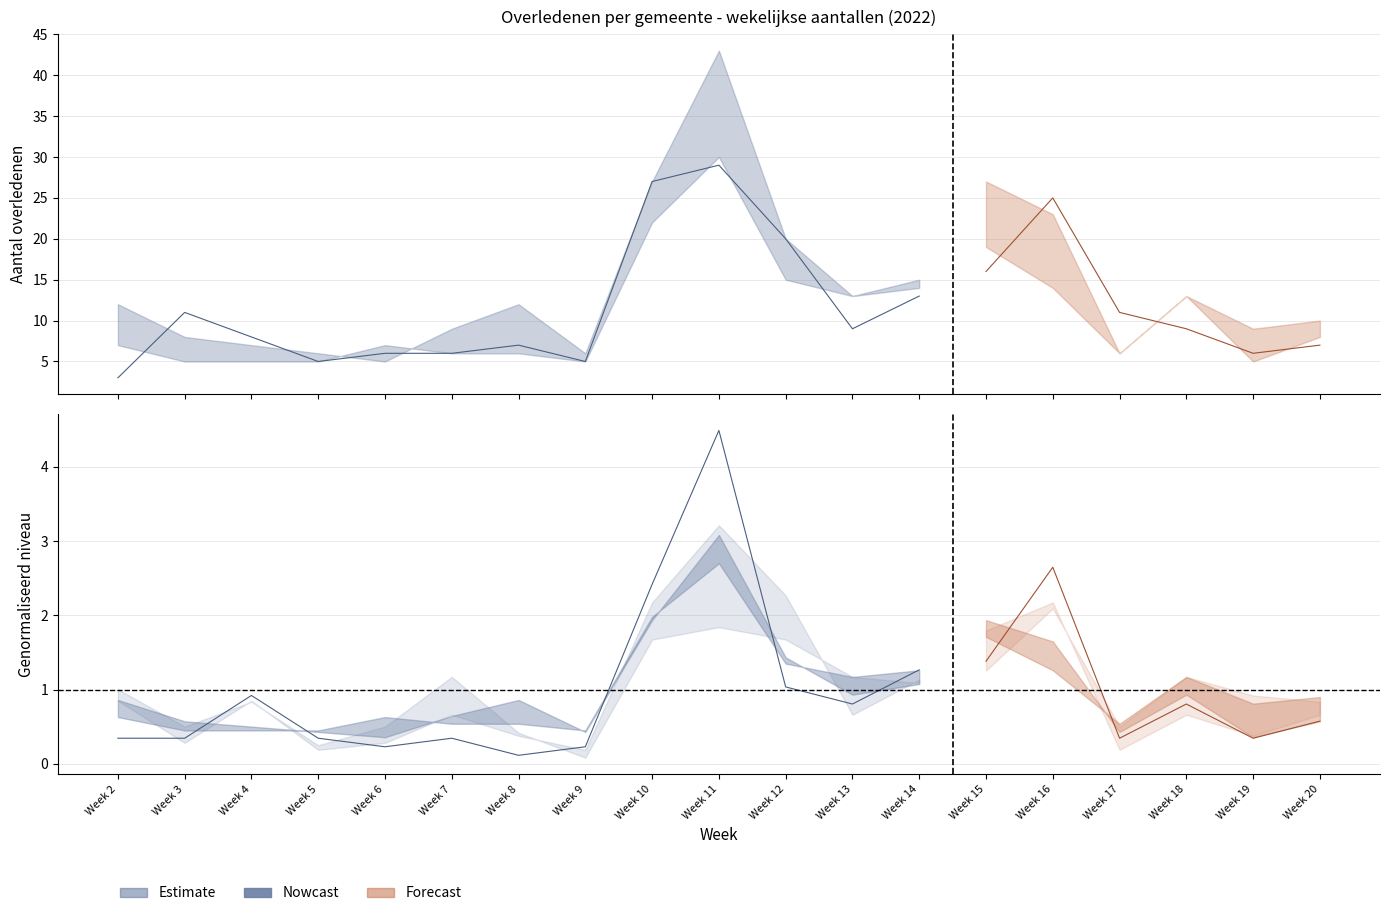

Approximately how many times larger is the value at Week 8 compared to Week 3?

0.6